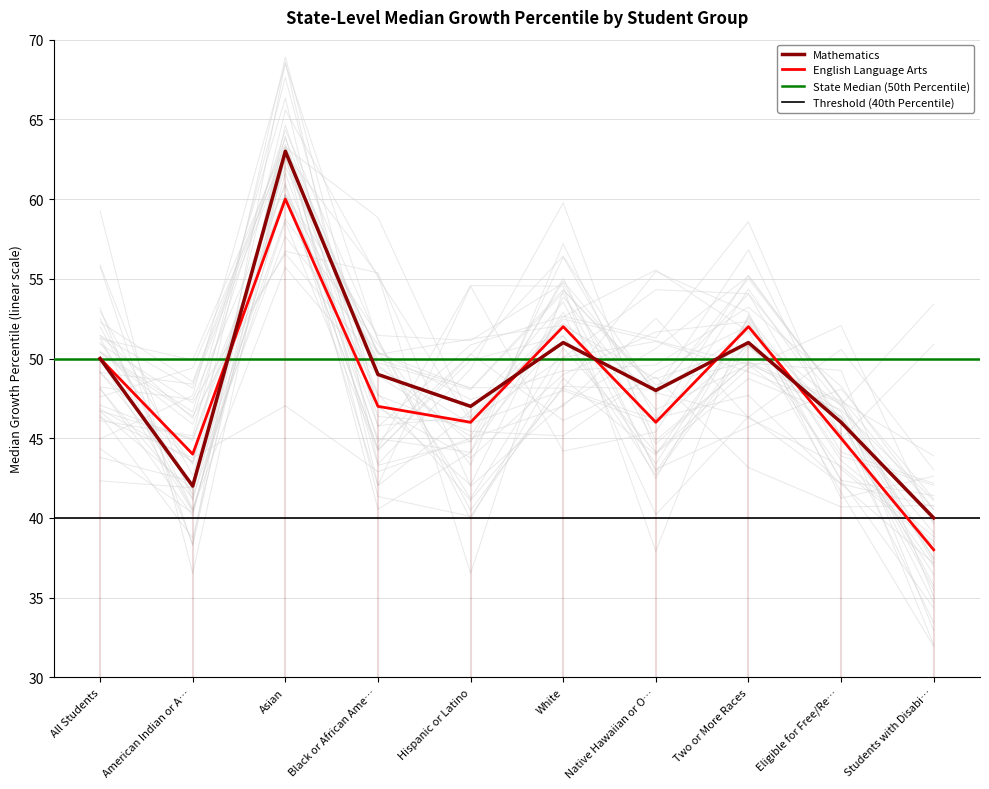

At which category is the sum across all series the highest?

Asian